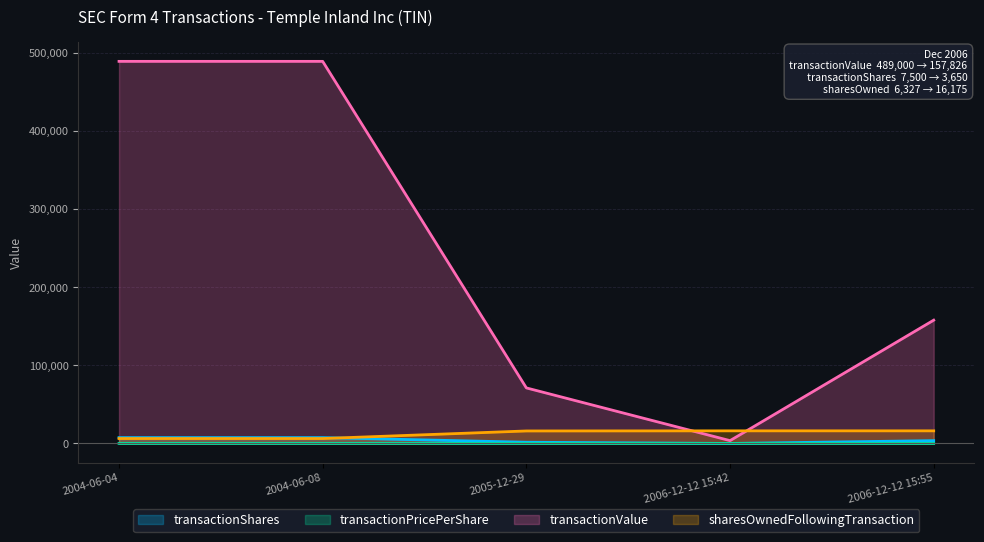

What position from the left is 2004-06-08?

2